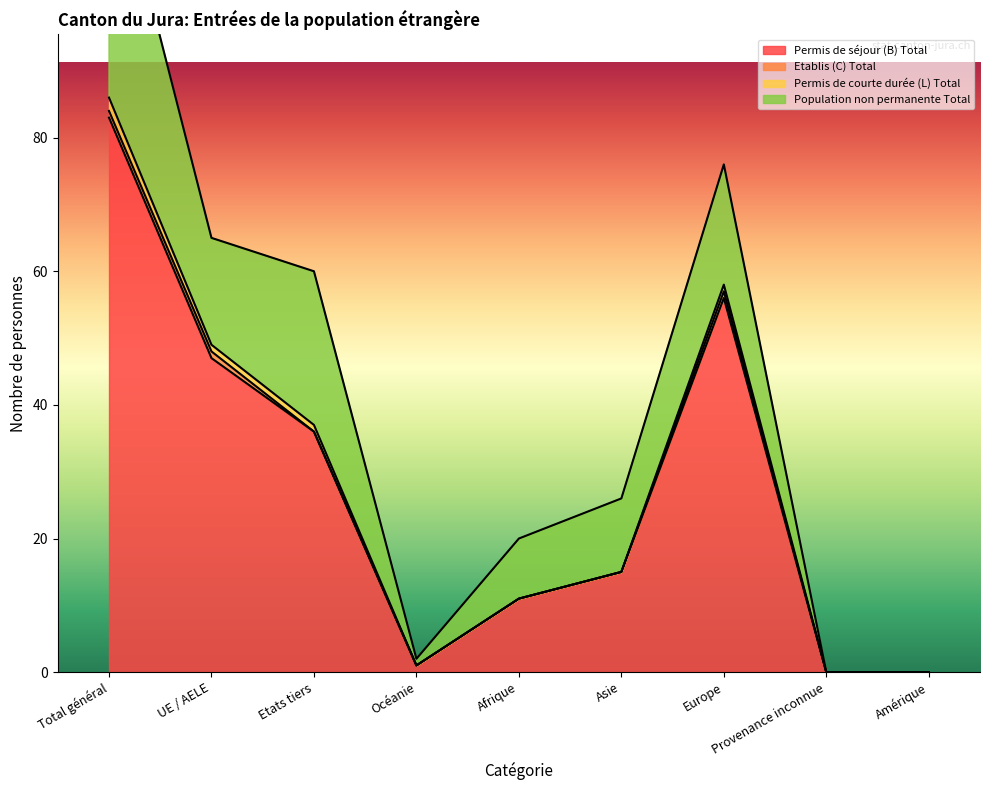

Reading right to left, transcribe all the data shown in this chart.

Permis de séjour (B) Total: 0	0	56	15	11	1	36	47	83
Etablis (C) Total: 0	0	1	0	0	0	0	1	1
Permis de courte durée (L) Total: 0	0	1	0	0	0	1	1	2
Population non permanente Total: 0	0	18	11	9	1	23	16	39